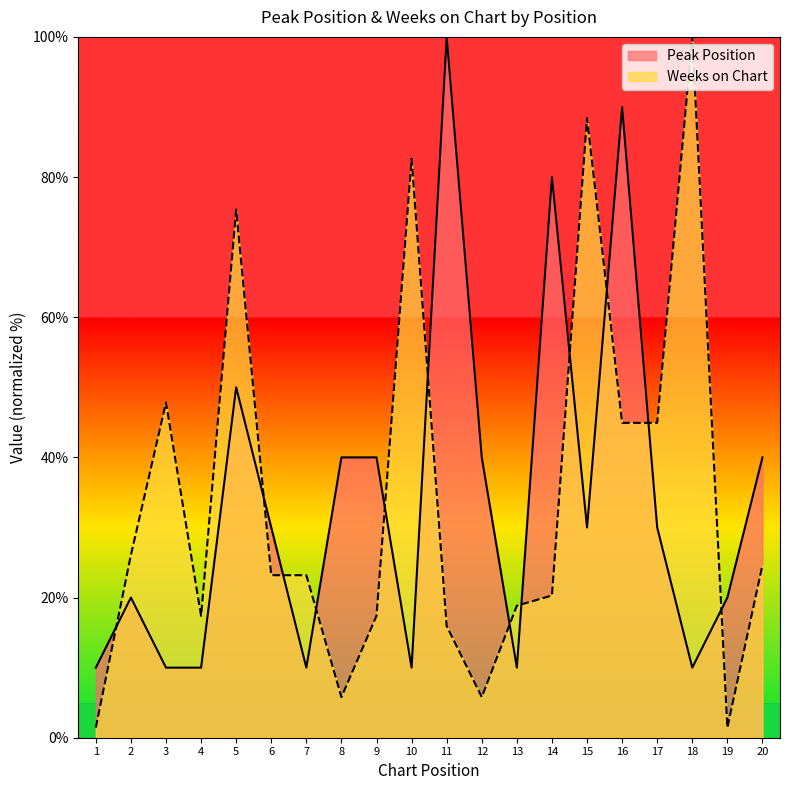

Between which two adjacent categories do Weeks on Chart and Peak Position first intersect?

1 and 2